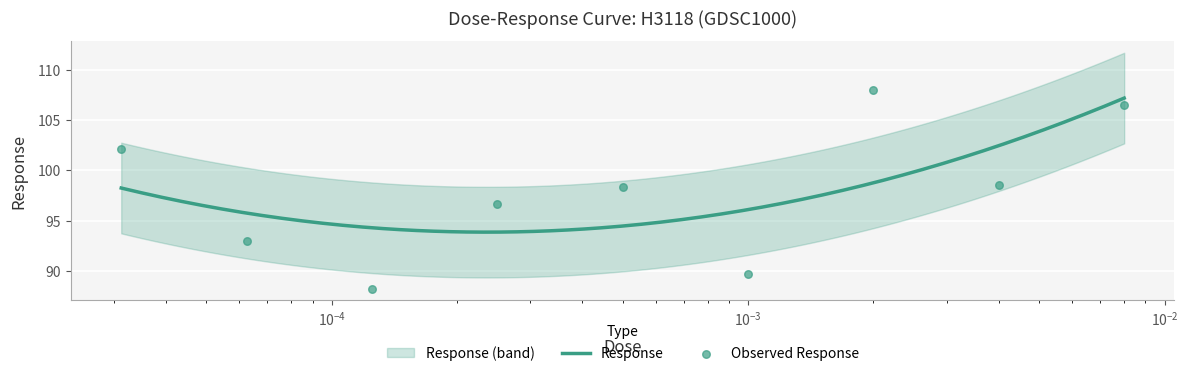

What is the change in value from 0.000125 to 0.008?

+18.2